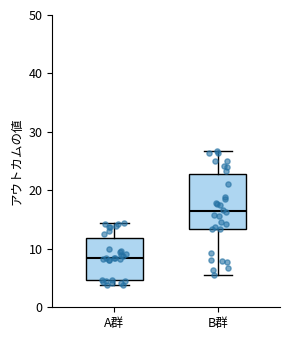

Reading left to right, transcribe this box plot: for each box, give where its median line is, the range the box spans, and where its two whiskers end, as read against the y-axis. The values are not printed on the chart, so give them approximately, as read against the axis.

A群: median 8, box 5 to 12, whiskers 4 to 14
B群: median 16, box 13 to 23, whiskers 5 to 27